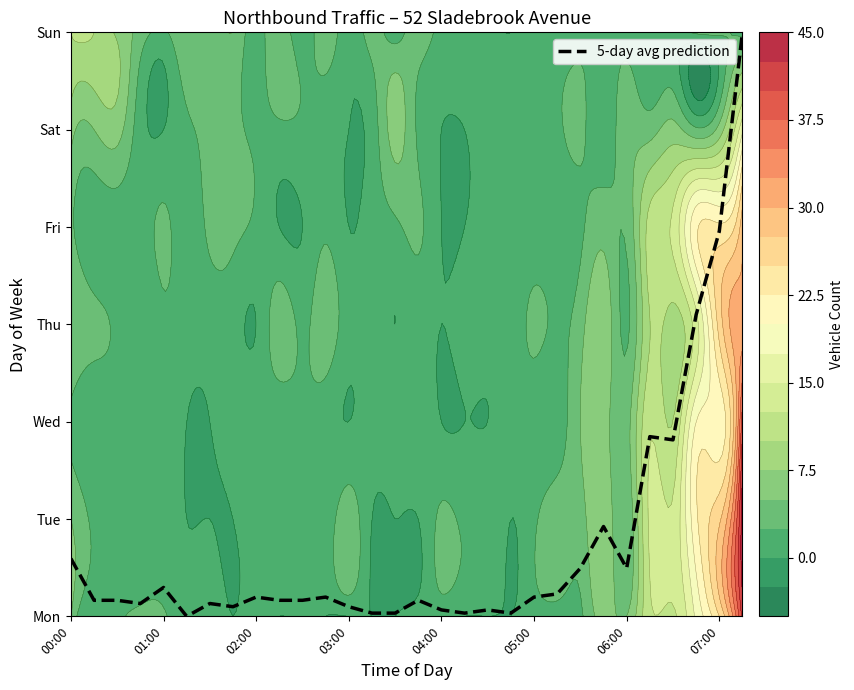

Where is the data nearest to the value 2?

25